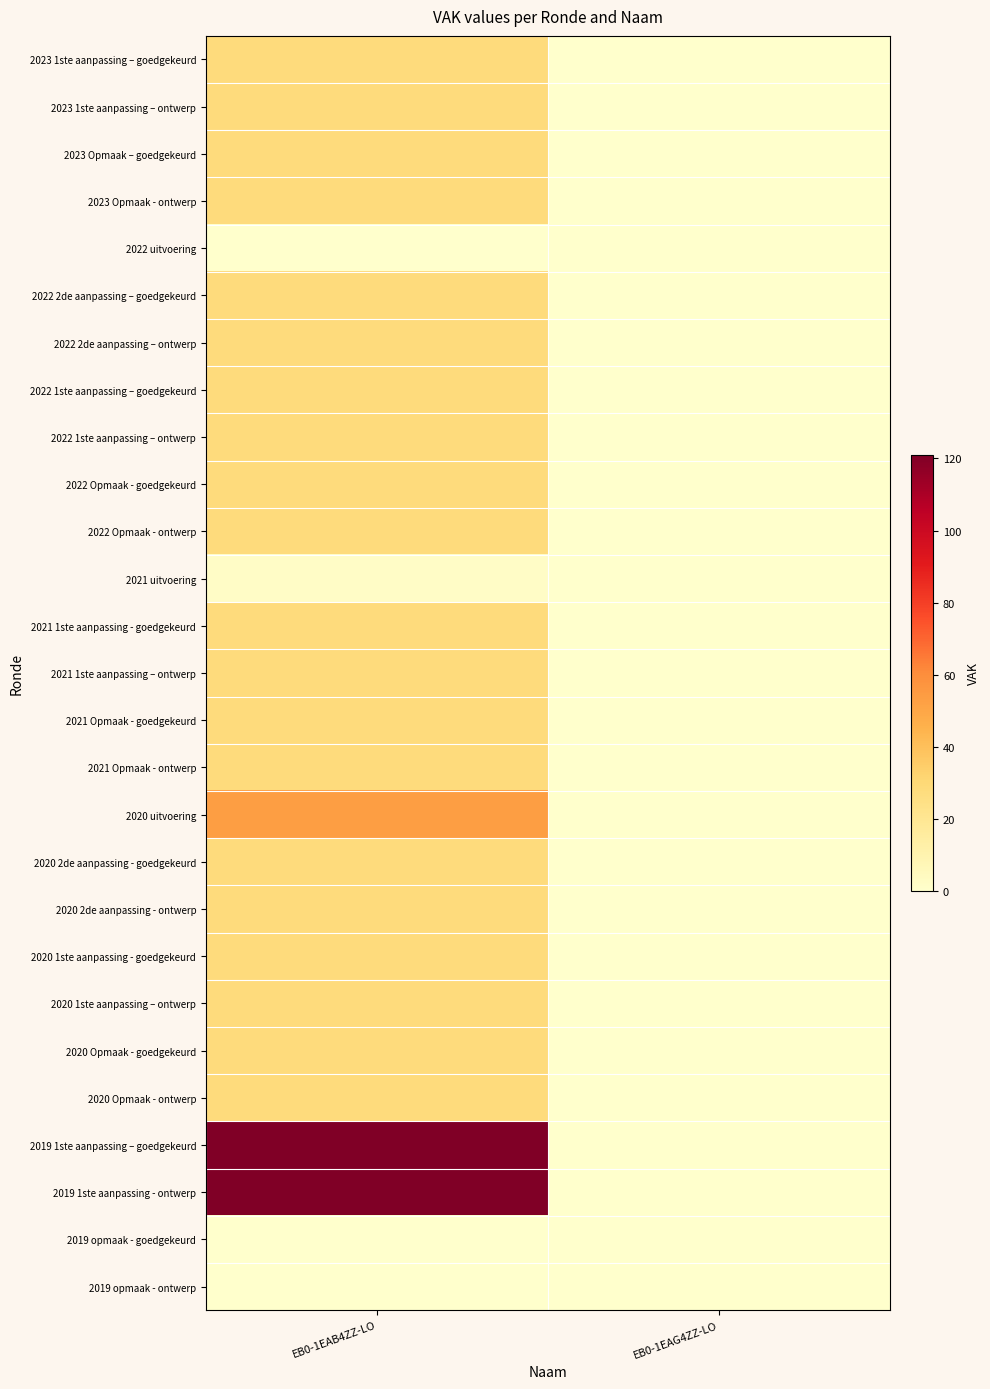

What is the total value across all series at EB0-1EAB4ZZ-LO?

857